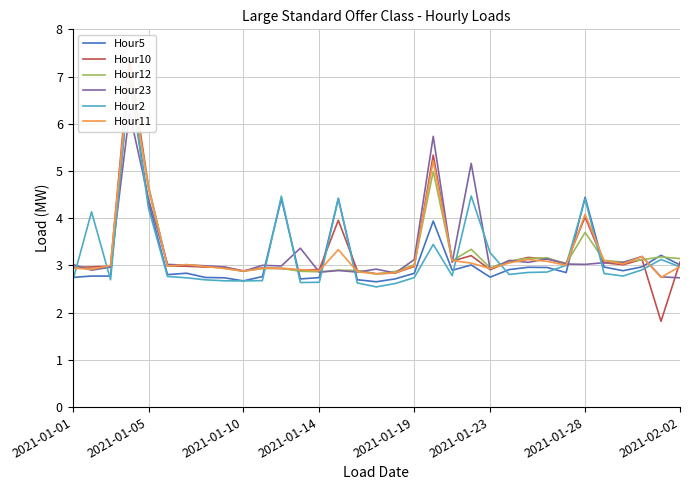

Which series has the widest spread of values?

Hour10